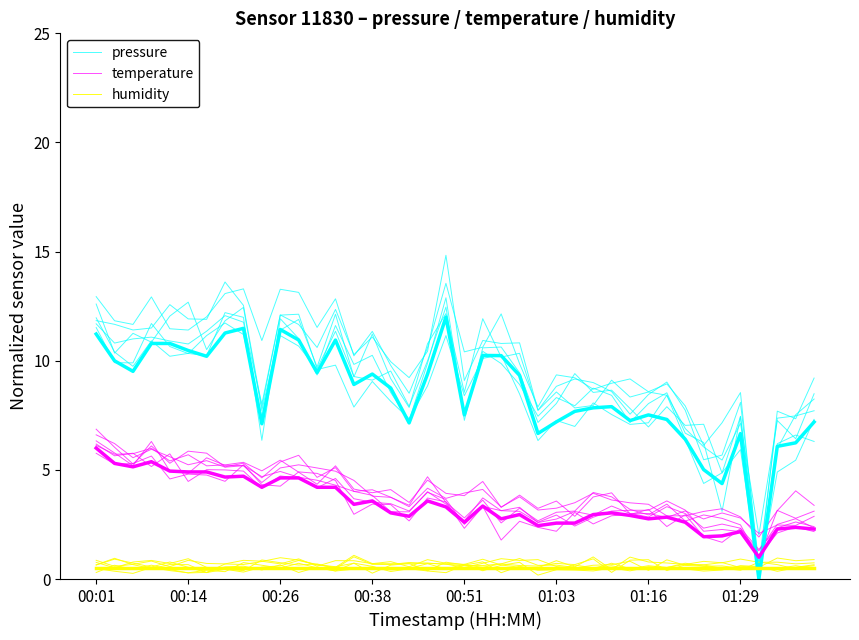

Reading right to left, list all the values displayed in this chart.

pressure: 7.3	5.4	4.9	0.1	5.9	4.9	4.4	6.4	8.4	7.2	7.1	7.5	8.1	7.0	7.3	6.3	8.5	10.3	10.1	8.4	11.2	8.8	7.3	8.1	9.1	7.9	9.8	9.6	10.7	11.2	7.4	11.2	11.7	11.2	10.3	10.7	11.7	9.9	9.9	11.5
temperature: 2.2	2.4	2.1	1.1	2.3	1.7	1.9	3.0	2.4	3.2	3.0	2.9	2.5	3.1	2.2	2.4	2.6	1.8	3.3	2.3	3.5	3.7	2.7	3.4	3.4	3.0	4.5	4.8	4.9	4.3	4.3	5.2	4.5	4.8	4.8	4.6	5.6	5.3	5.3	5.8
humidity: 0.6	0.5	0.4	0.6	0.6	0.4	0.4	0.5	0.5	0.5	0.4	0.5	0.4	0.4	0.4	0.4	0.6	0.3	0.8	0.6	0.3	0.4	0.5	0.3	0.6	0.7	0.4	0.5	0.7	0.5	0.6	0.8	0.3	0.4	0.3	0.4	0.5	0.3	0.4	0.5